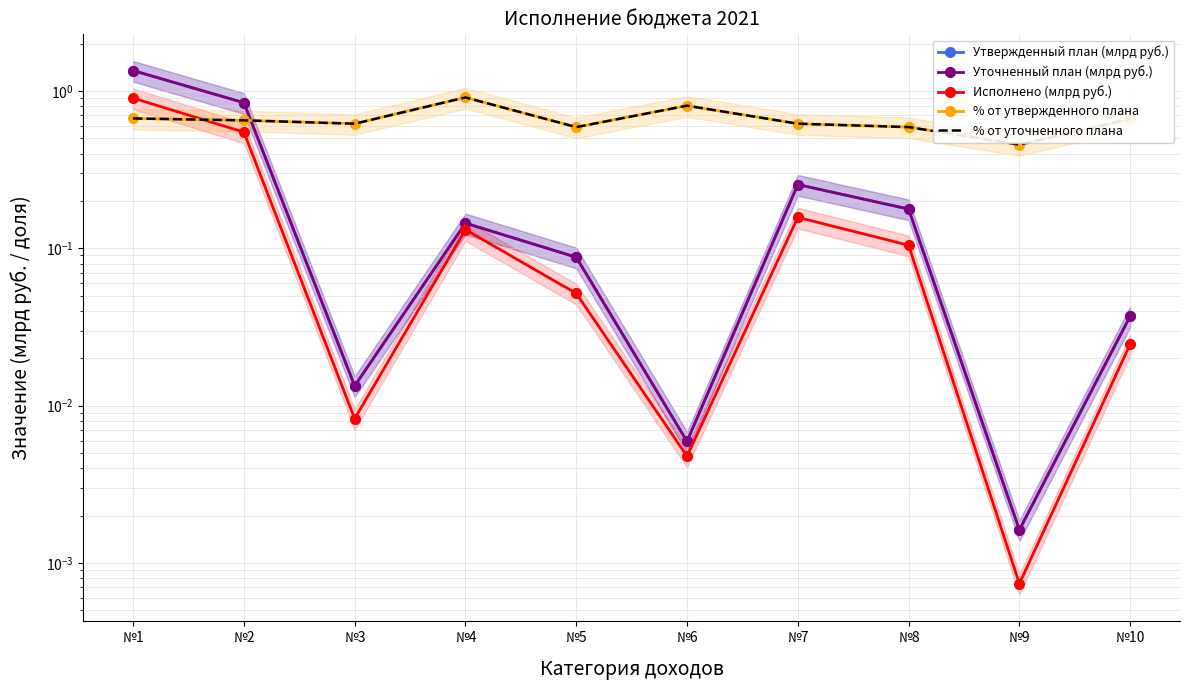

Which series has the widest spread of values?

Утвержденный план (млрд руб.)